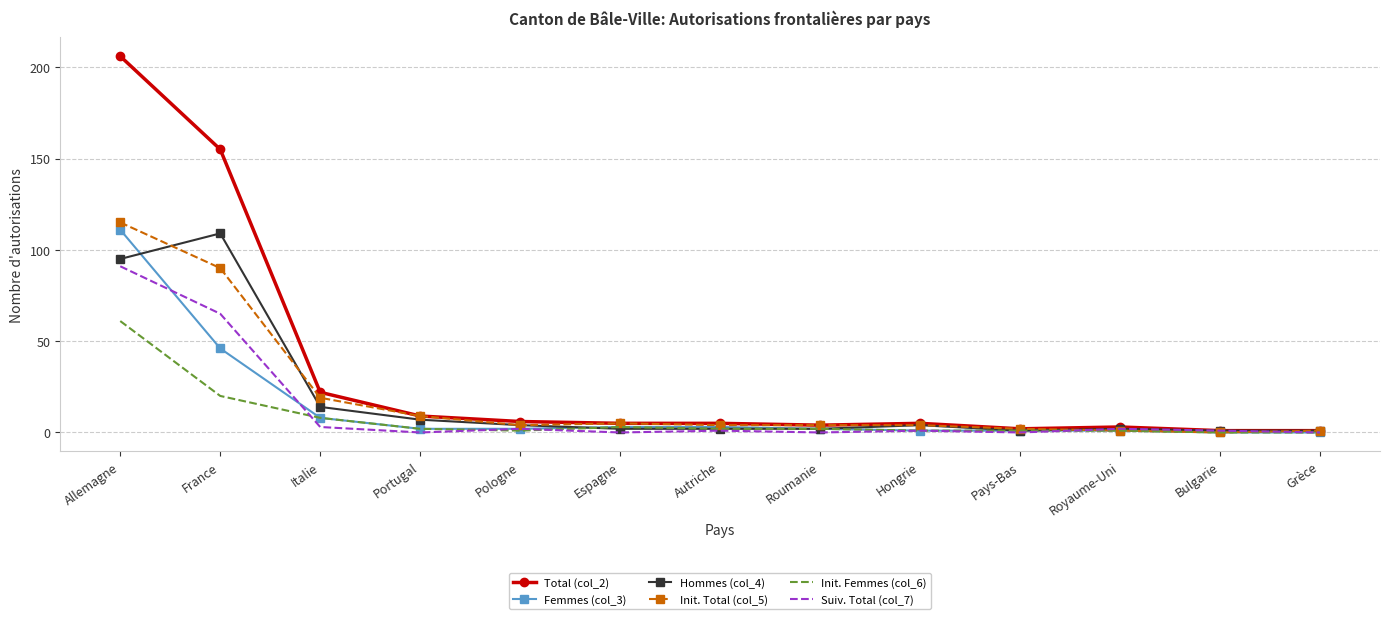

What is the difference between the maximum and minimum values in the Suiv. Total (col_7) series?

91